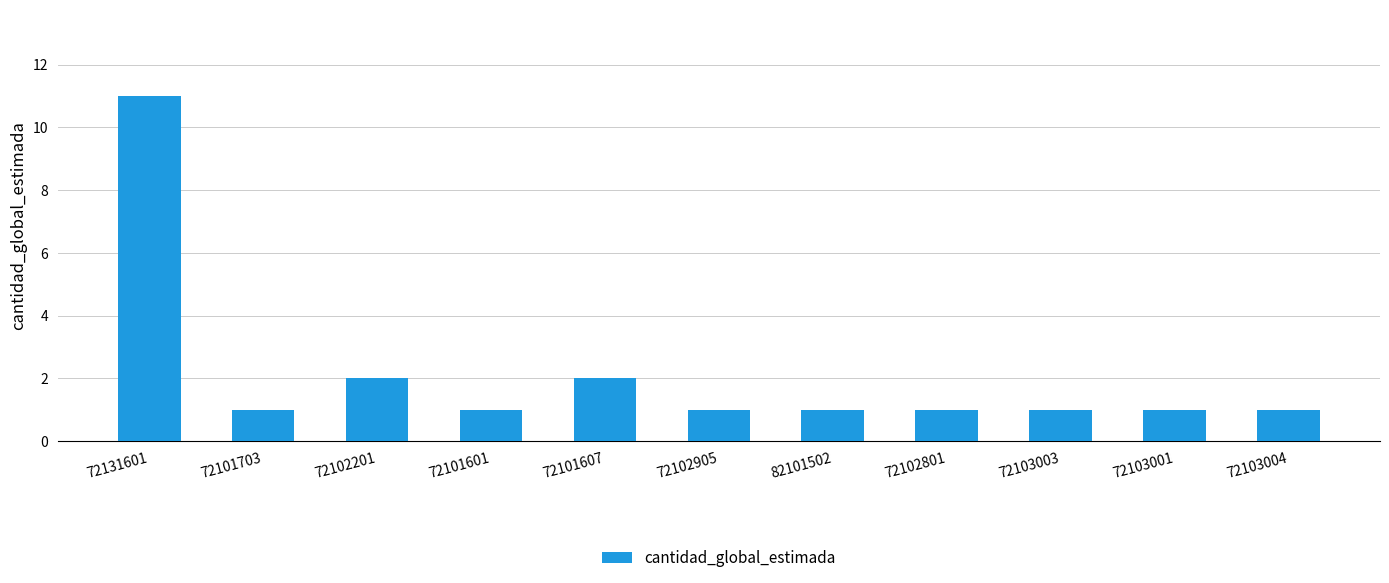

How many values are between 1 and 2?

10